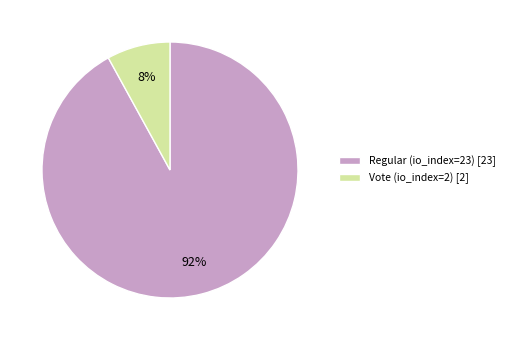

To the nearest percent, what is the difference between the largest and smallest slice percentages?

84%